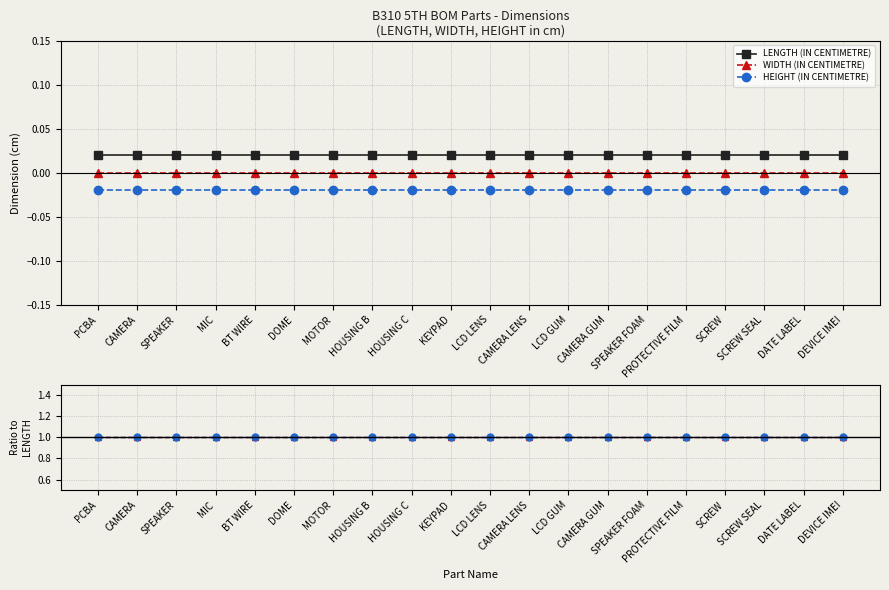

True or false: HEIGHT (IN CENTIMETRE) has more than 1 points higher than both neighbors.

False